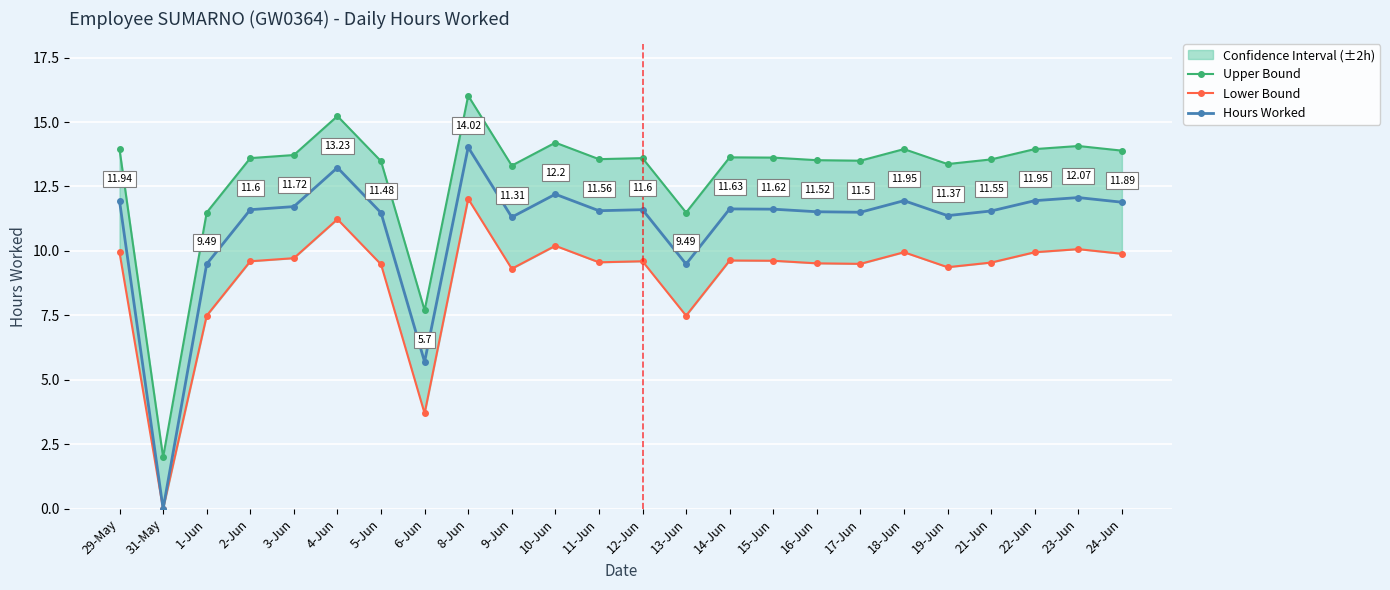

Which series has the largest total across all categories?

Upper Bound